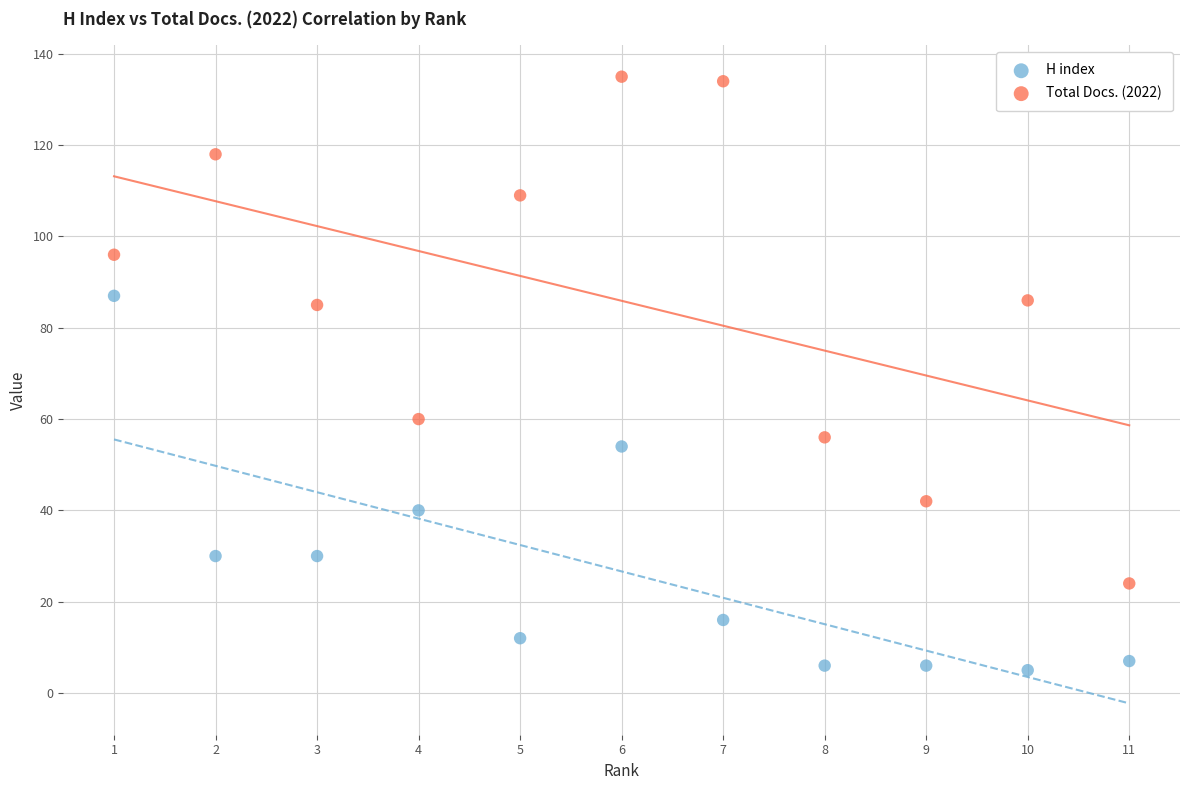

Which series has the widest spread of Y values?

Total Docs. (2022)